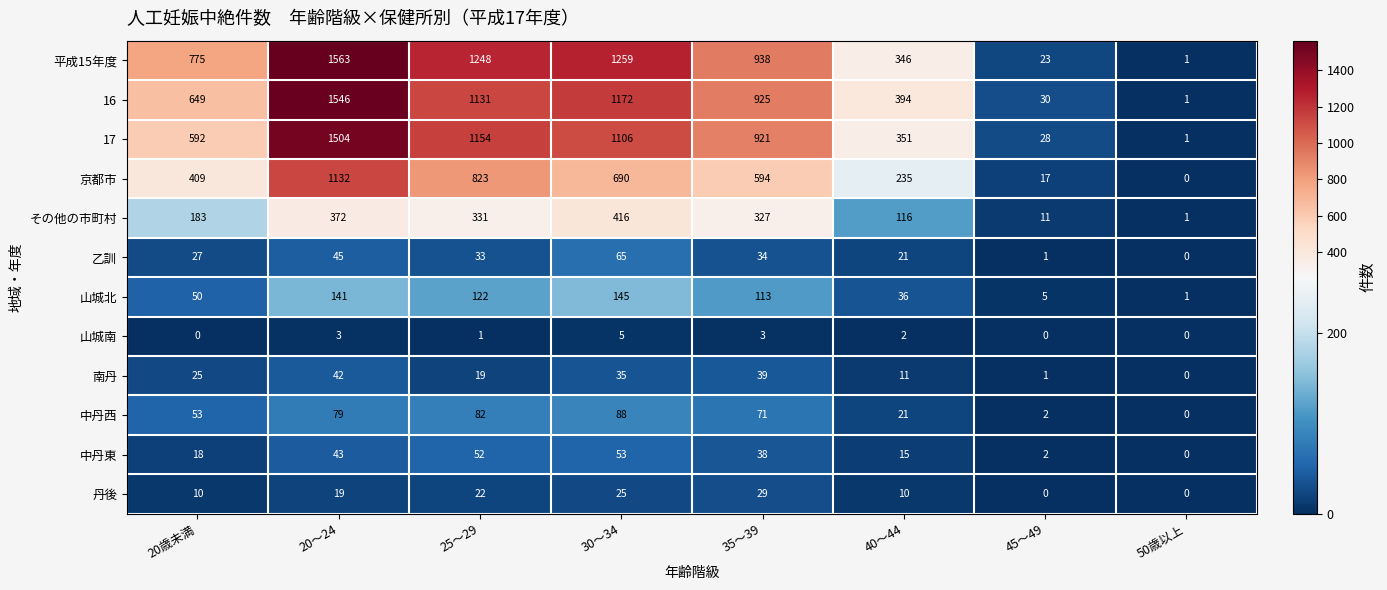

What is the total value across all series at 45～49?

120